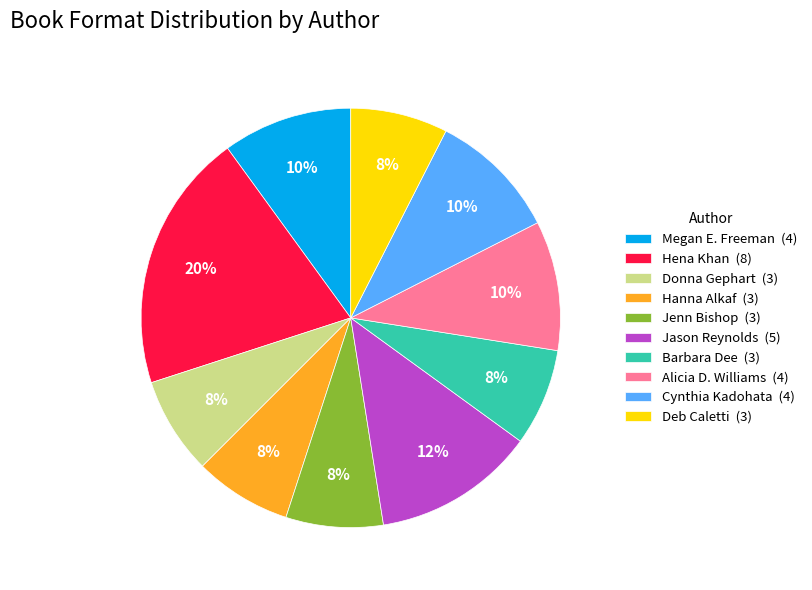

Do Jenn Bishop (3) and Deb Caletti (3) together represent more than half of the pie?

No